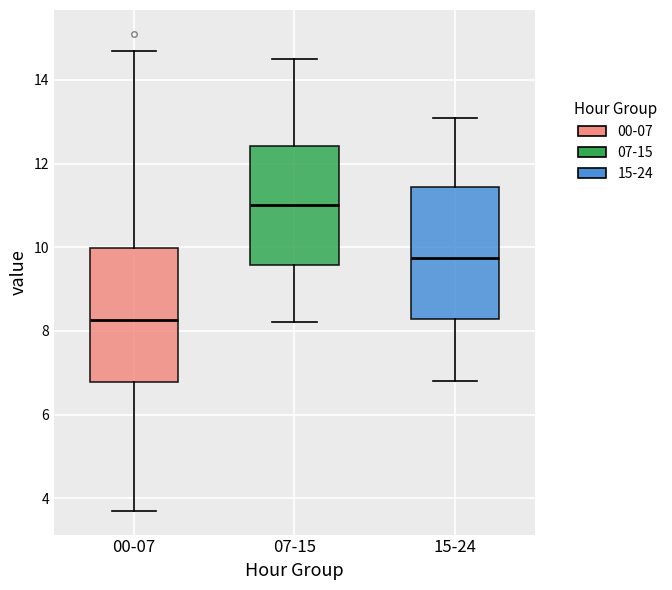

Where is the upper edge of the box for 15-24 on the y-axis? The values are not printed on the chart, so give them approximately, as read against the axis.

11.4